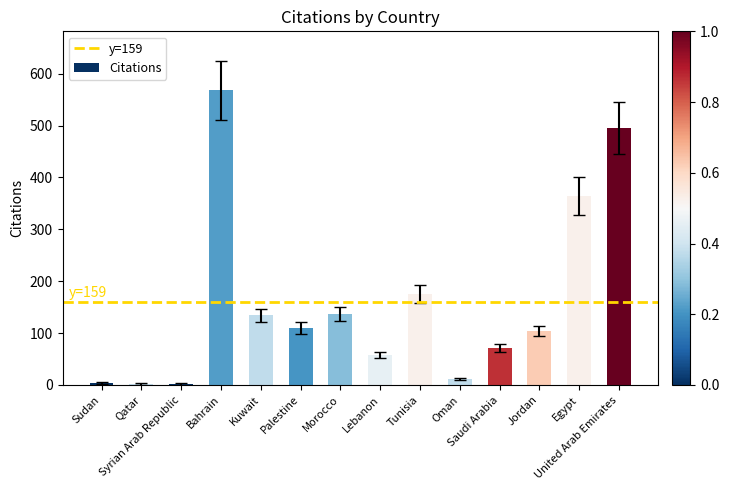

What is the maximum value shown in the chart?

568